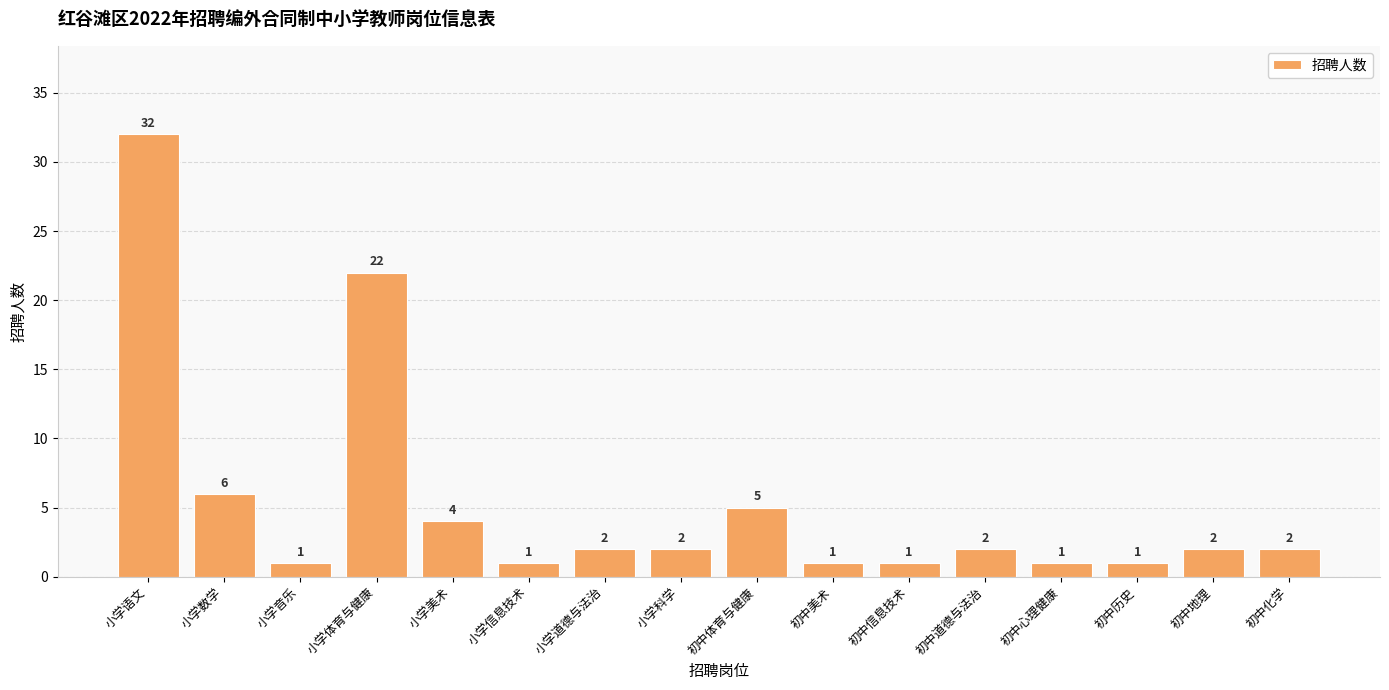

What is the label of the 2nd bar from the right?

初中地理